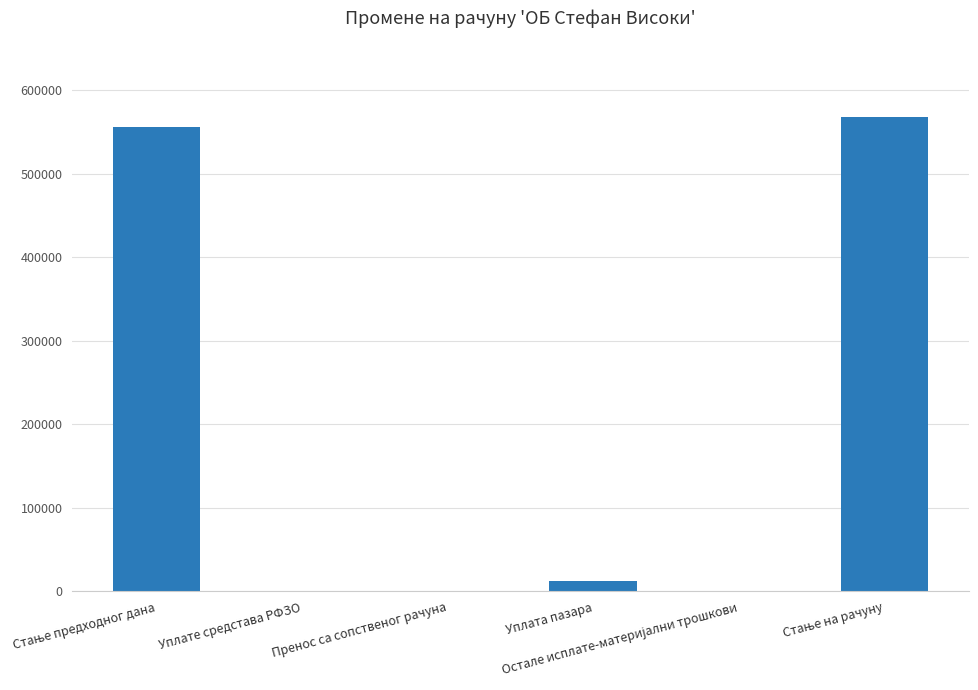

What is the sum of all values?

1137031.9